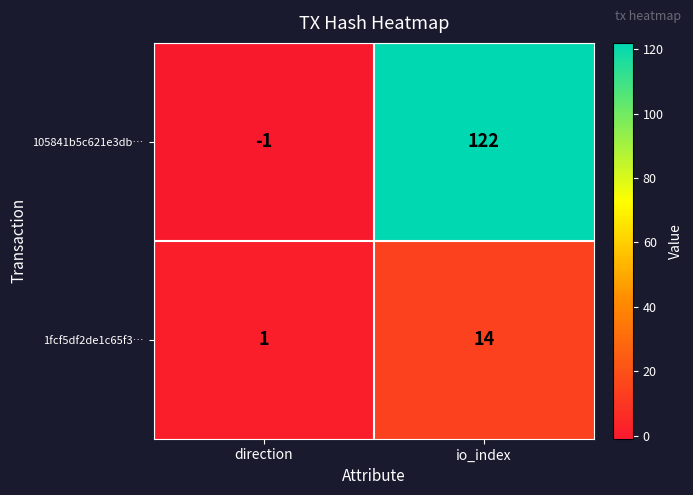

Count the number of data series in this chart.

2